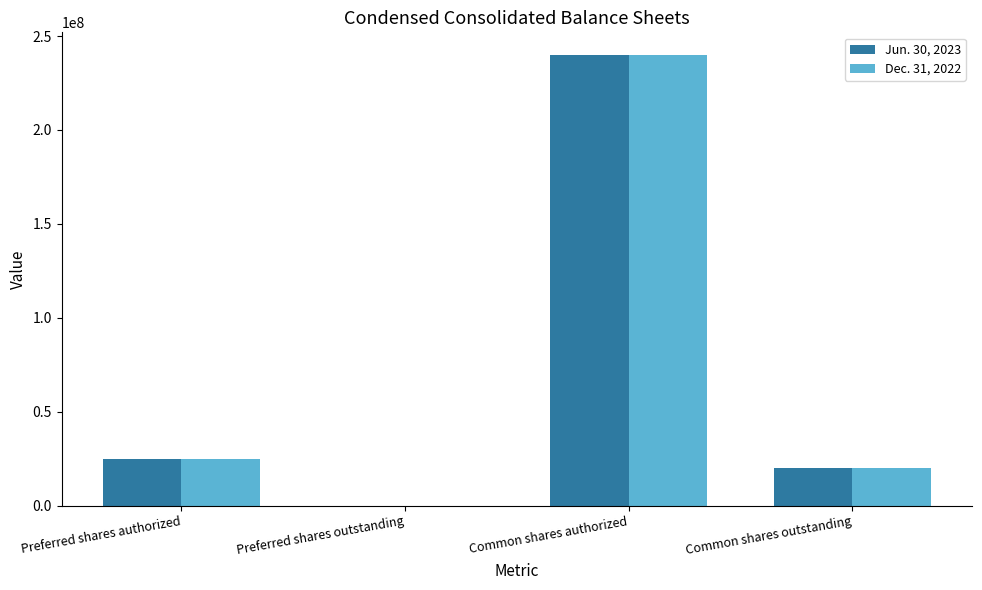

What is the average value of the Jun. 30, 2023 series?

71295426